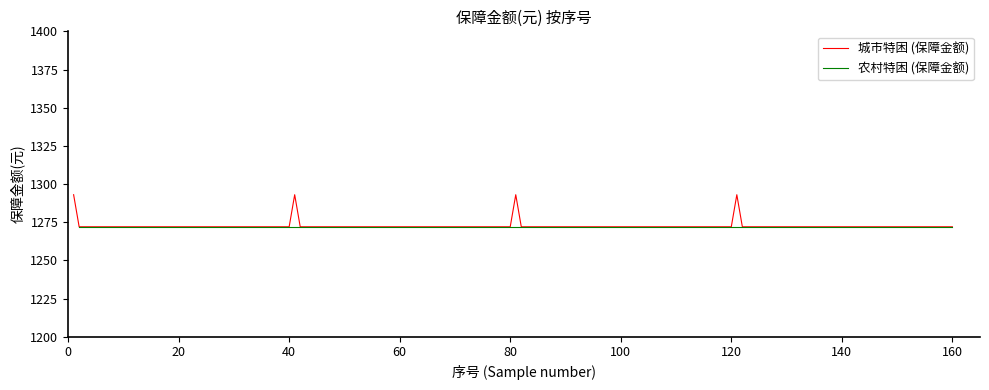

What are all the series names shown in the legend?

城市特困, 农村特困